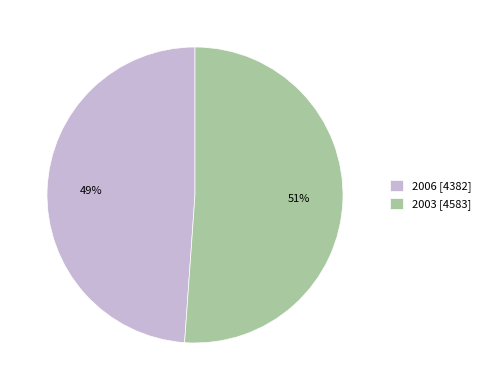

Between 2003 and 2006, which is larger?

2003